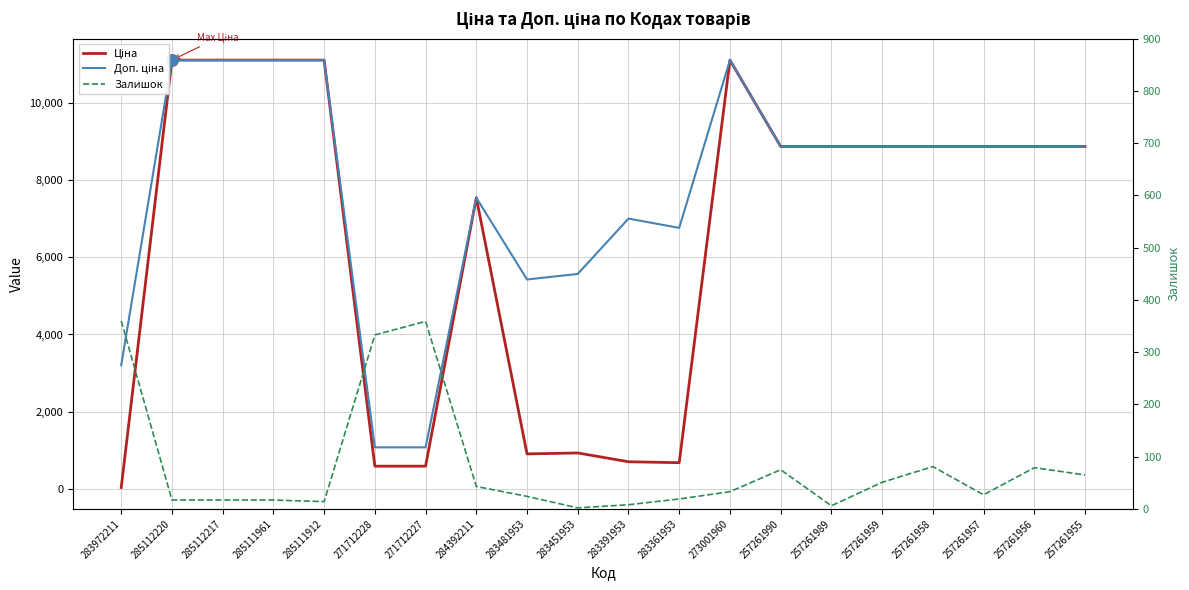

What is the spread (max minus min) of values at 285111961?

11096.6